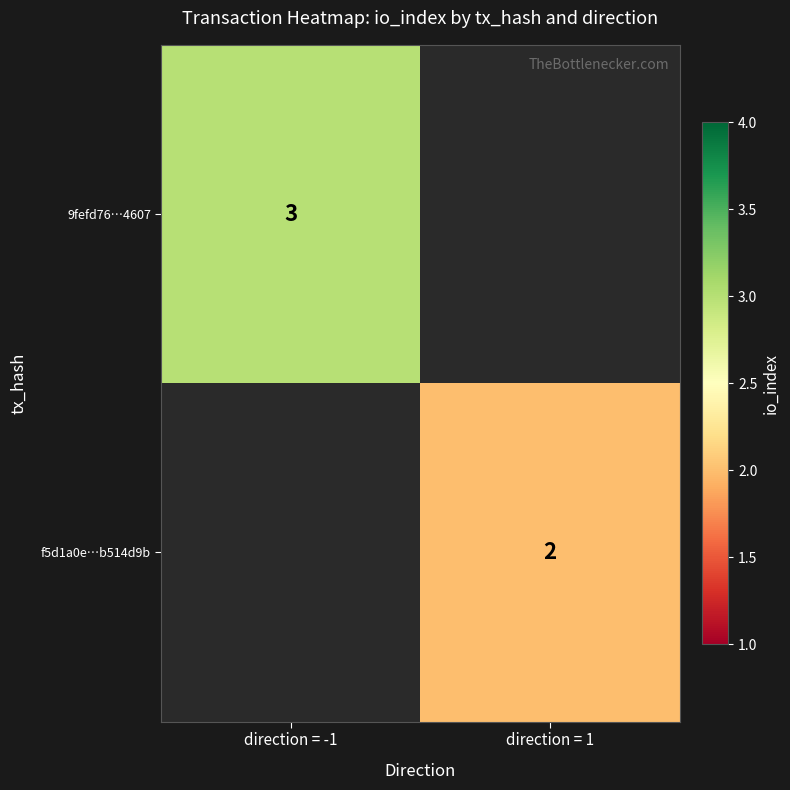

True or false: 9fefd76…4607 has a value of 1.0 at direction = -1.

False